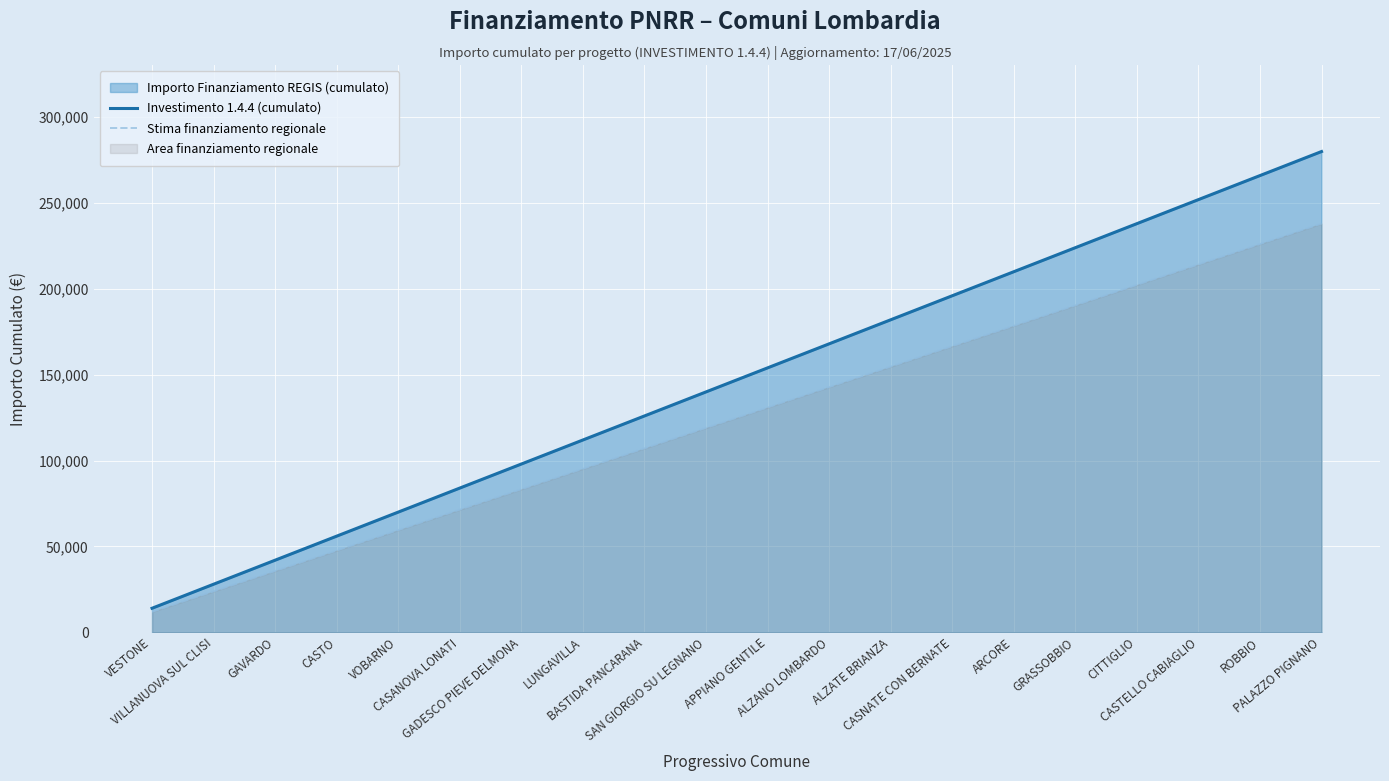

Reading left to right, extract all data points from this chart.

Investimento 1.4.4 (cumulato): 14000	28000	42000	56000	70000	84000	98000	112000	126000	140000	154000	168000	182000	196000	210000	224000	238000	252000	266000	280000
Stima finanziamento regionale: 11900	23800	35700	47600	59500	71400	83300	95200	107100	119000	130900	142800	154700	166600	178500	190400	202300	214200	226100	238000